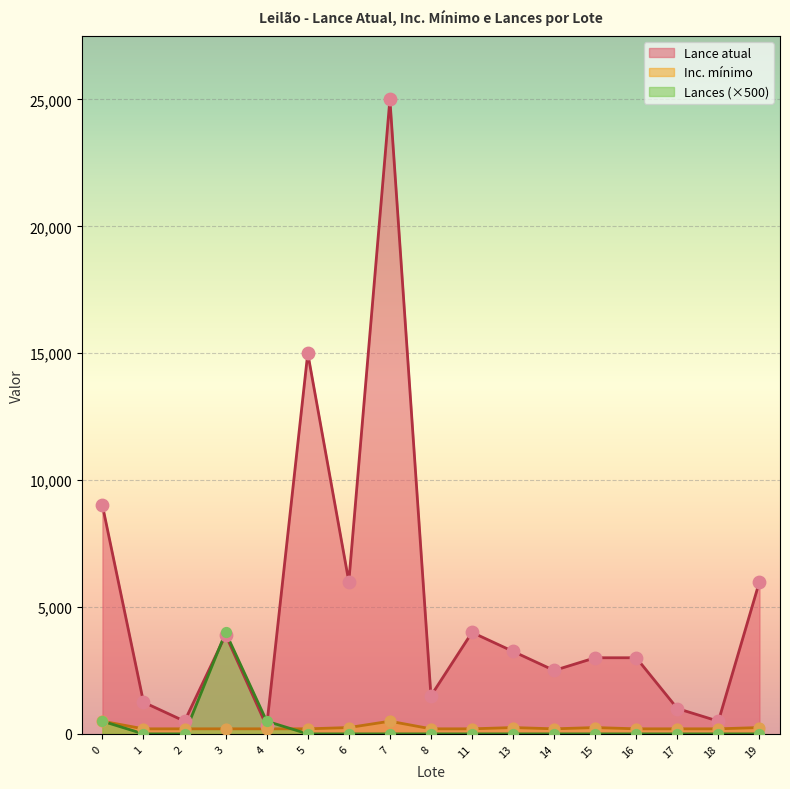

Is the value of Lance atual at 14 greater than the value of Inc. mínimo at 3?

Yes